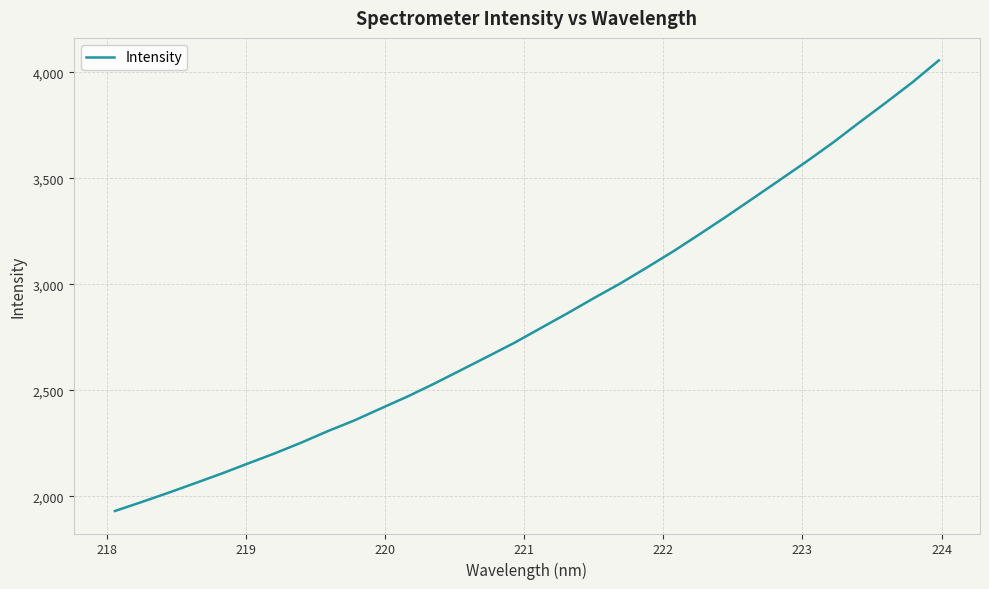

What is the minimum value shown in the chart?

1930.4